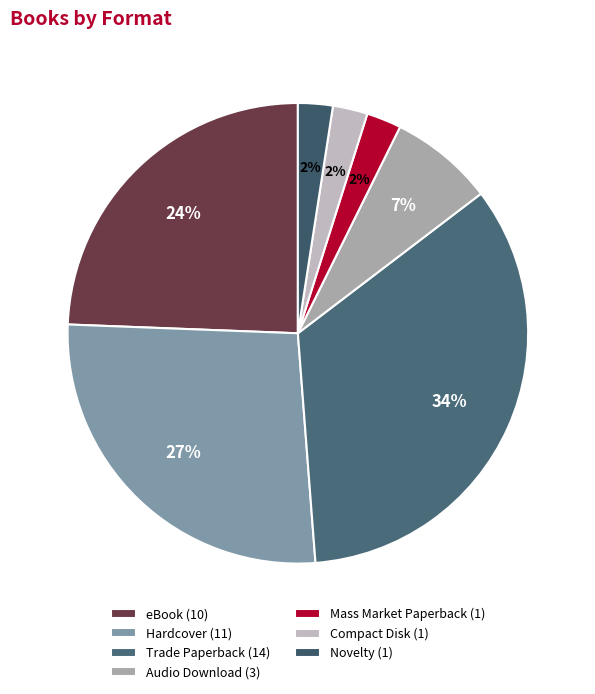

To the nearest percent, what is the difference between the largest and smallest slice percentages?

32%